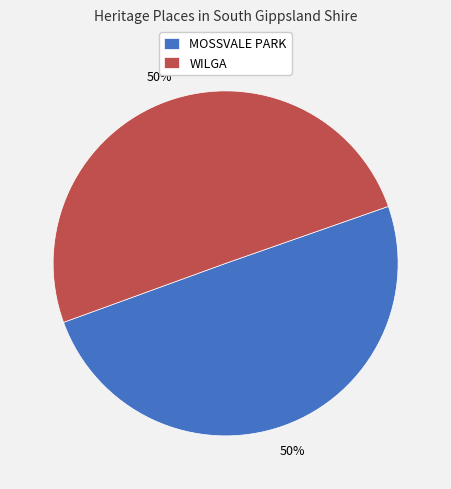

Is the sum of WILGA and MOSSVALE PARK greater than half?

Yes